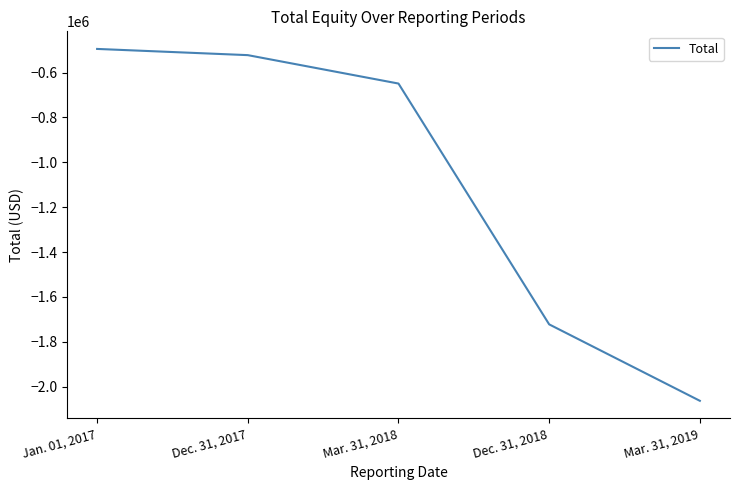

True or false: the data has more than 2 interior local peaks.

False